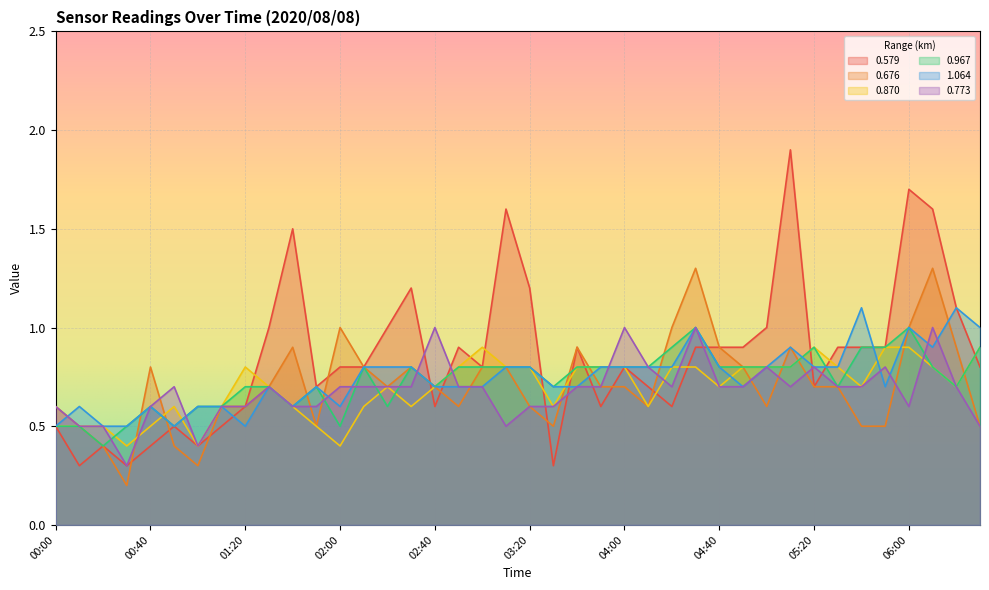

True or false: 0.870 has more than 2 interior local peaks.

True